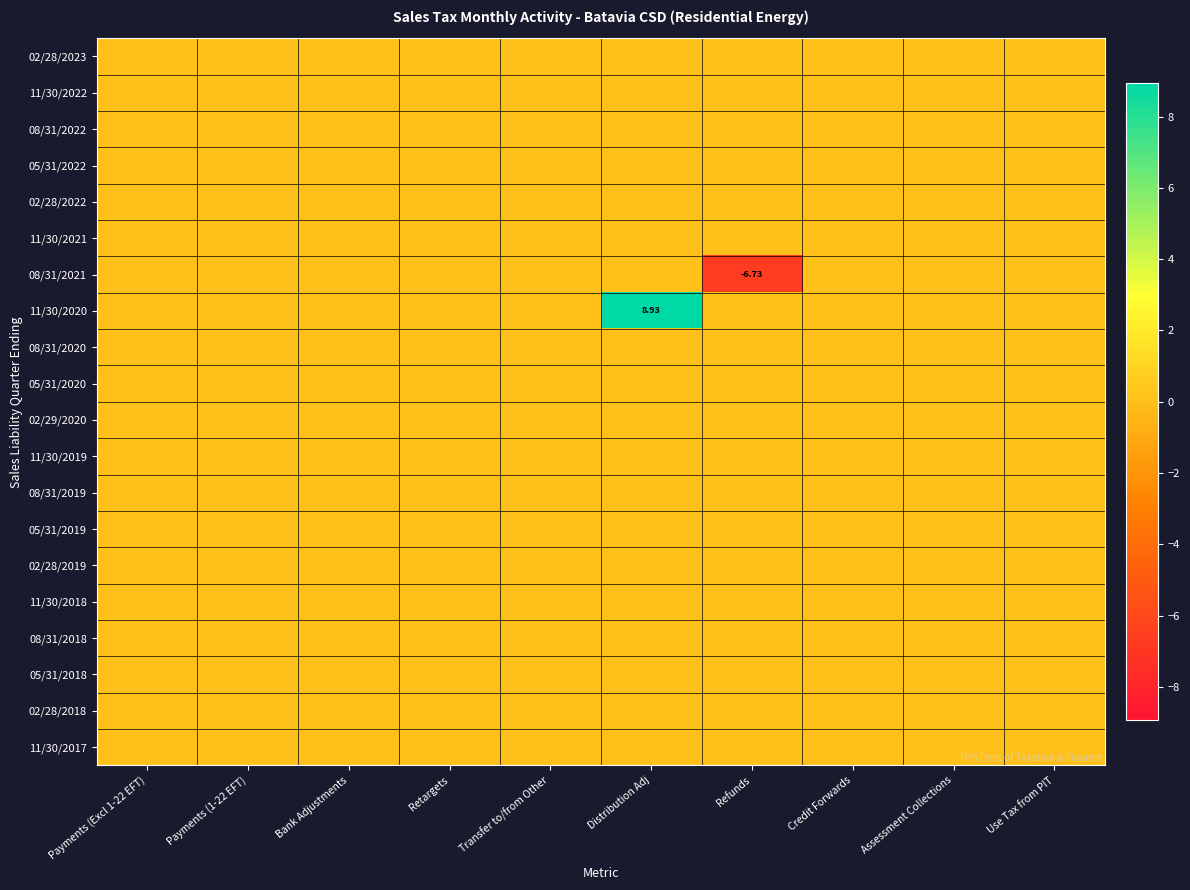

Count the number of categories in the chart.

10